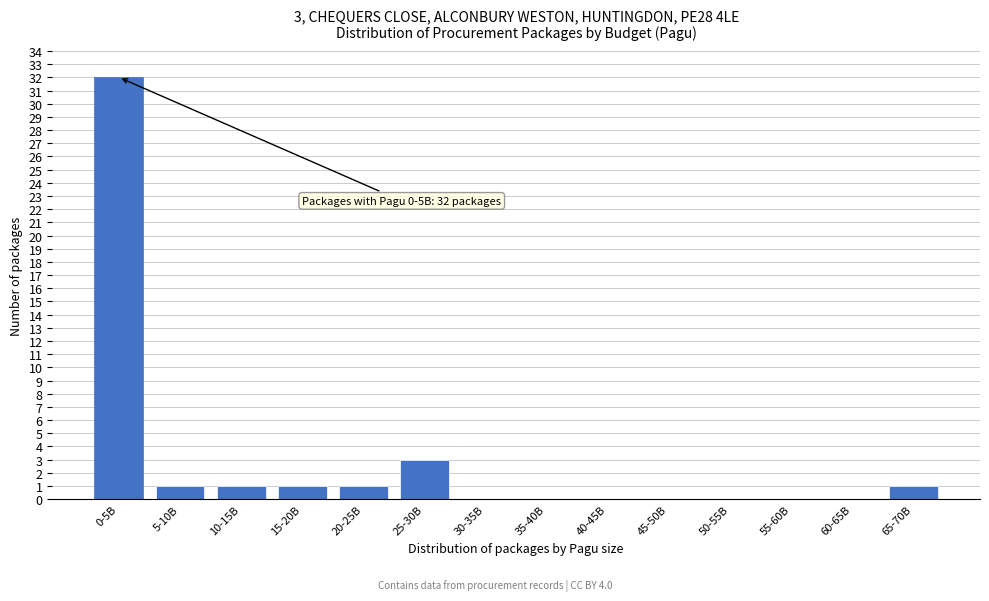

Reading left to right, list all the values displayed in this chart.

0-5B=32	5-10B=1	10-15B=1	15-20B=1	20-25B=1	25-30B=3	30-35B=0	35-40B=0	40-45B=0	45-50B=0	50-55B=0	55-60B=0	60-65B=0	65-70B=1